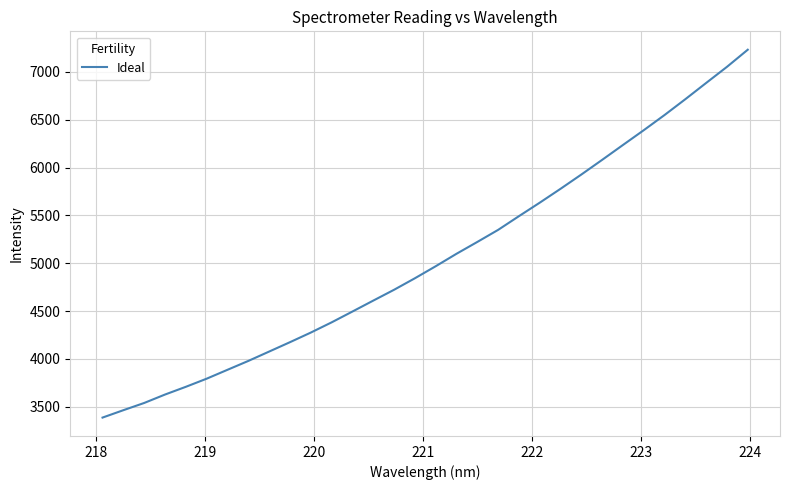

What is the difference between the maximum and minimum values?

3842.4